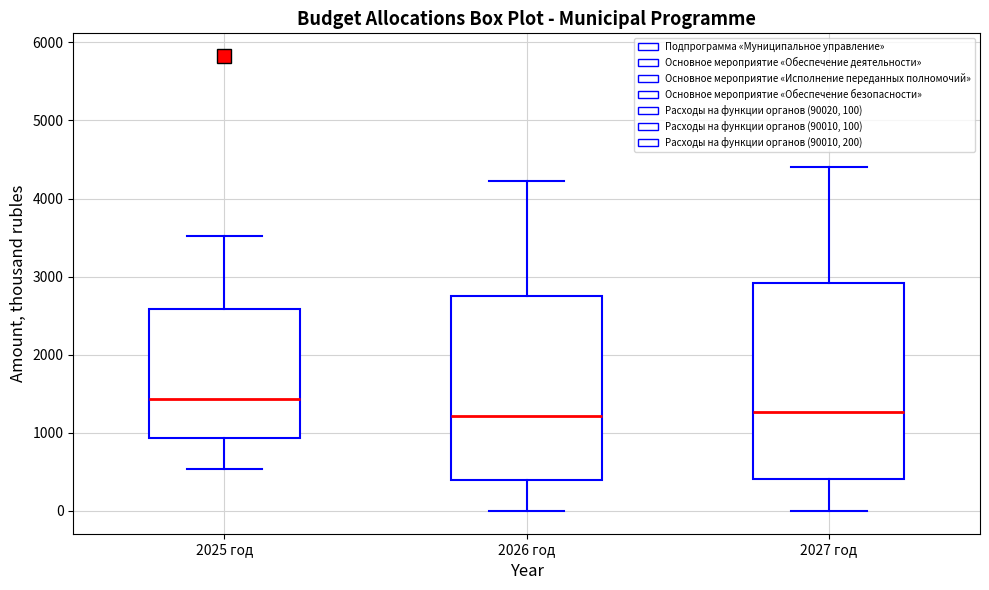

Reading left to right, transcribe this box plot: for each box, give where its median line is, the range the box spans, and where its two whiskers end, as read against the y-axis. The values are not printed on the chart, so give them approximately, as read against the axis.

2025 год: median 1400, box 900 to 2600, whiskers 500 to 3500
2026 год: median 1200, box 400 to 2800, whiskers 0 to 4200
2027 год: median 1300, box 400 to 2900, whiskers 0 to 4400